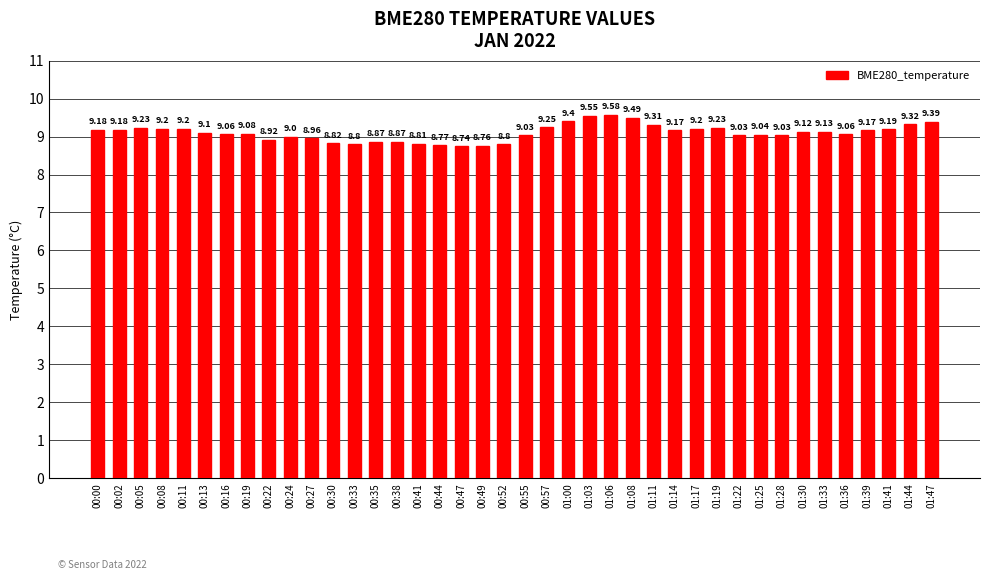

What is the sum of all values?

364.0